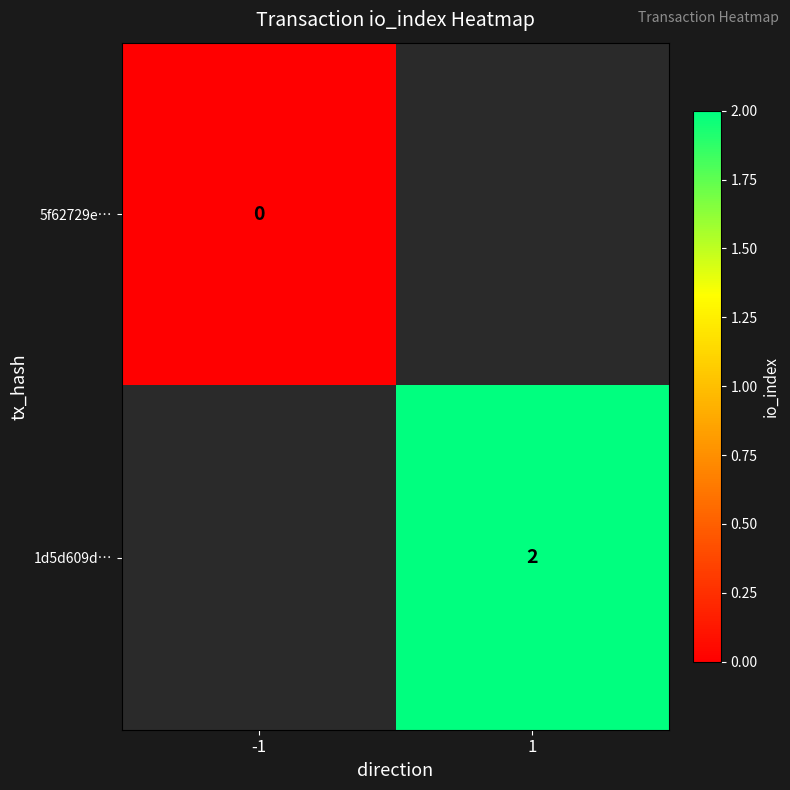

At how many categories does at least one series exceed 1?

1